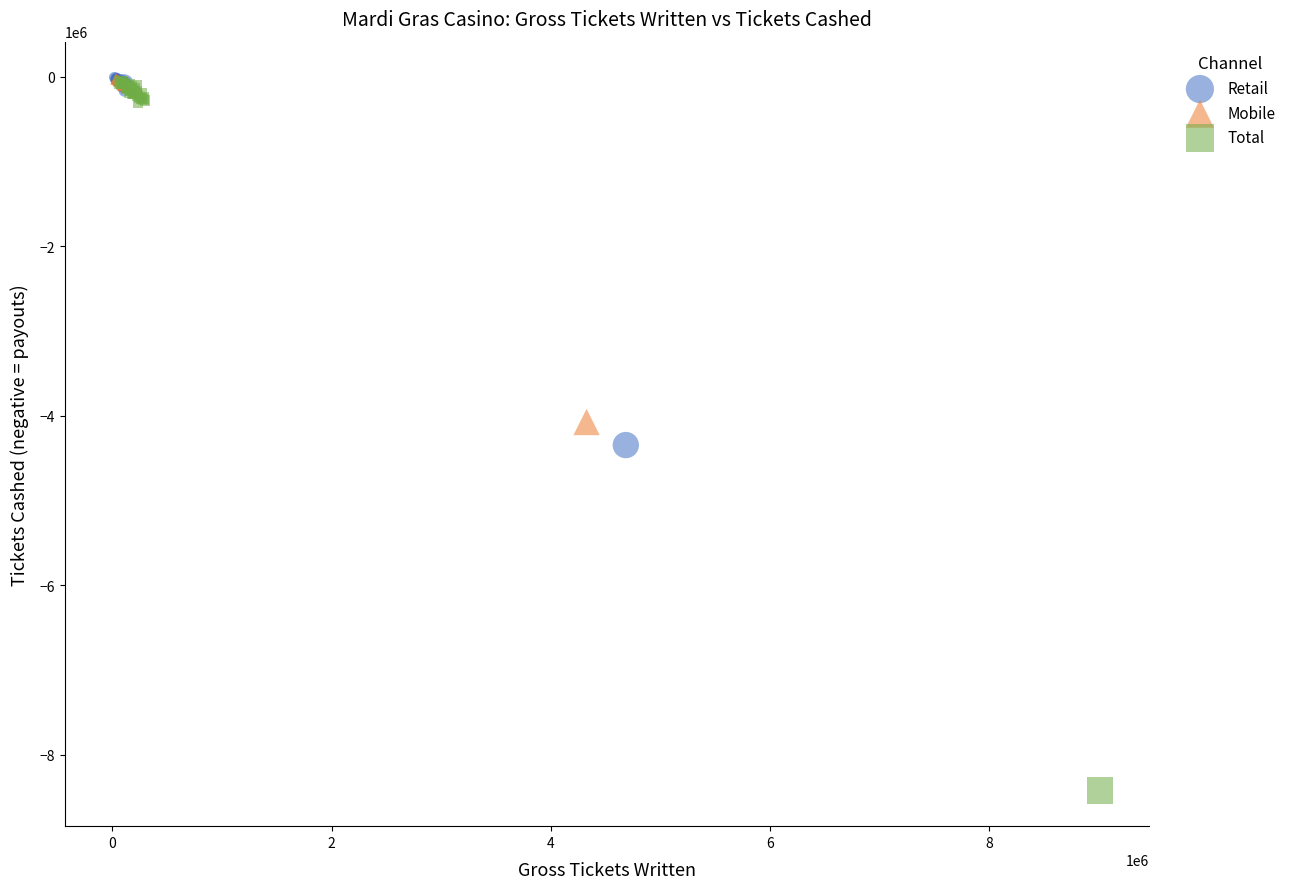

What are all the series names shown in the legend?

Retail, Mobile, Total